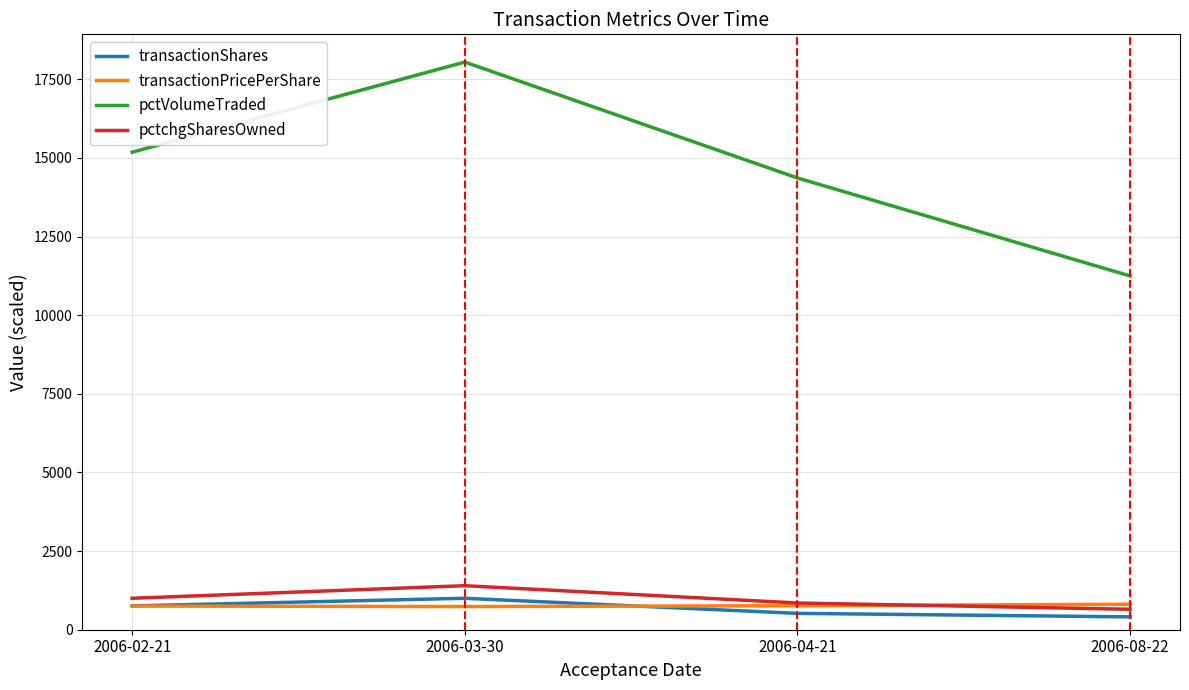

The value of pctVolumeTraded at 2006-08-22 is 11249.0. True or false?

True